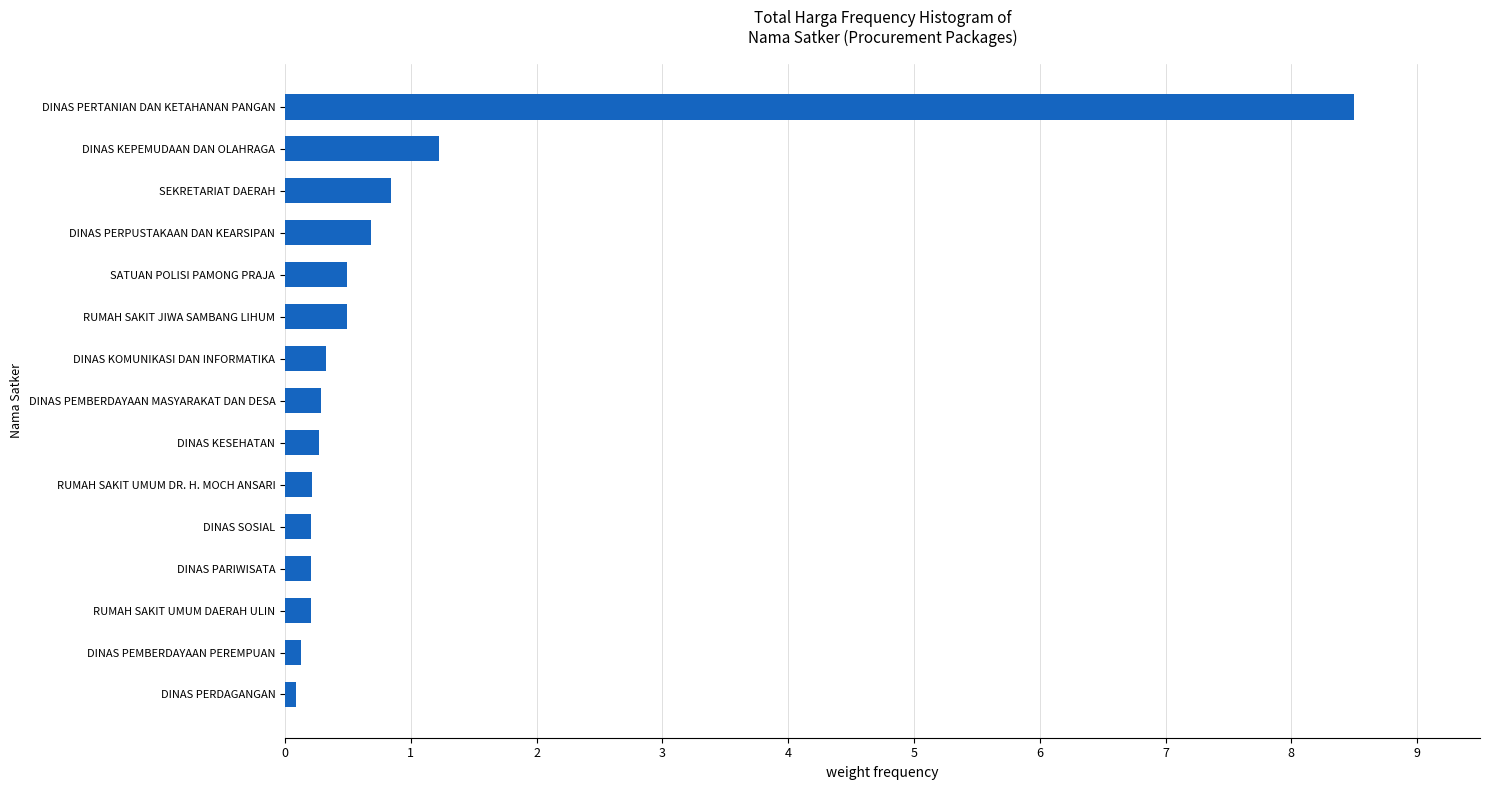

Count the number of categories in the chart.

15